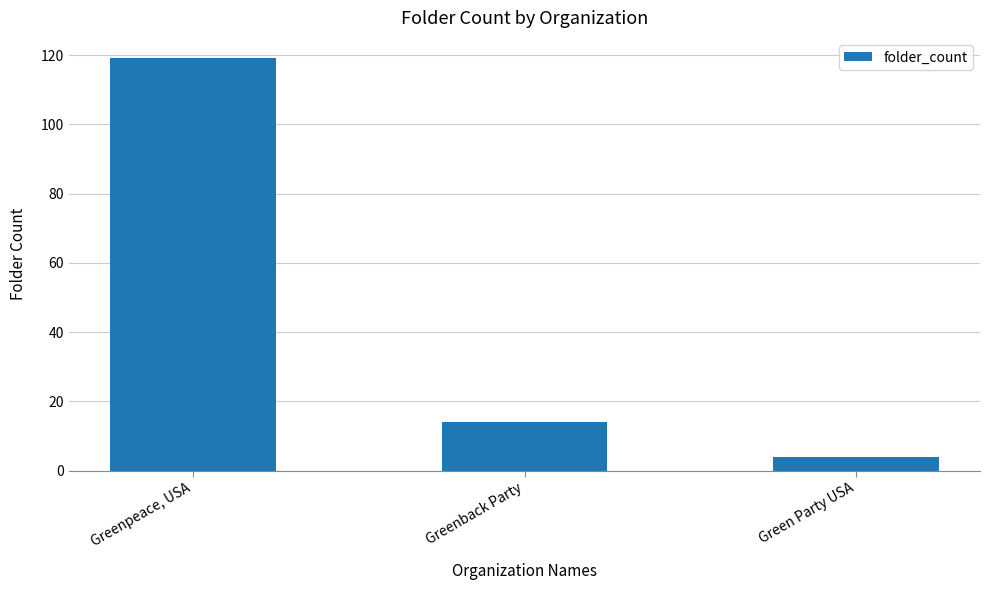

What is the difference between the values at Greenpeace, USA and Greenback Party?

105